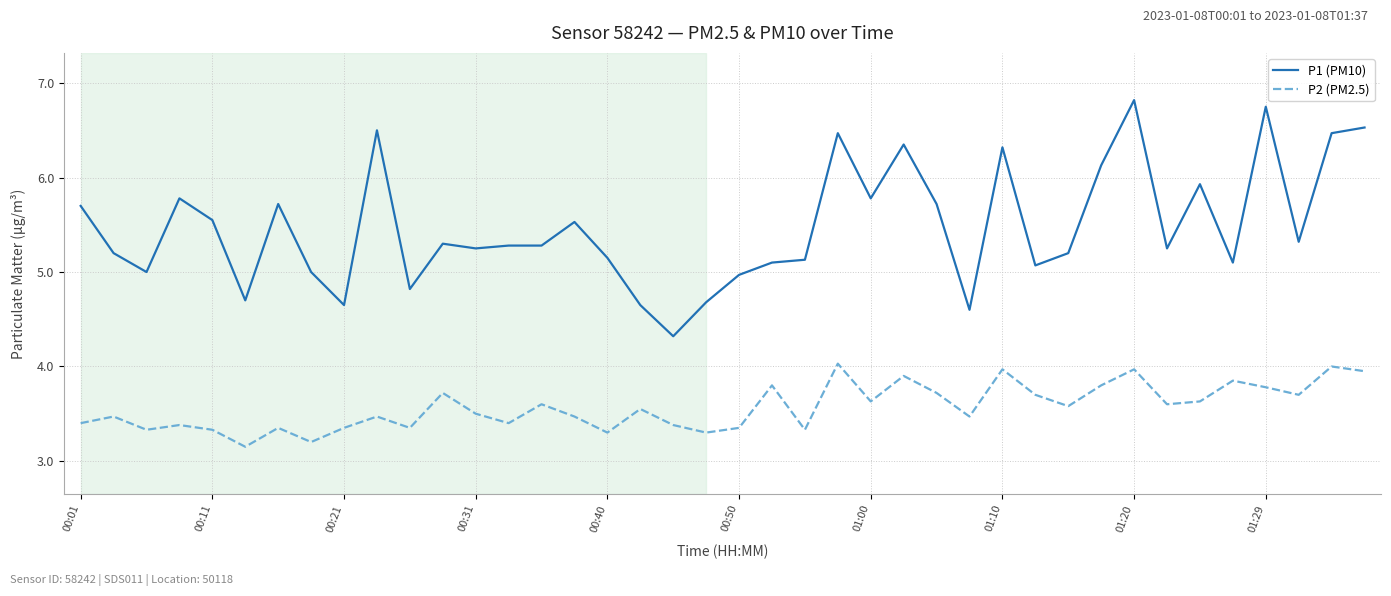

Rank the series by their maximum value, from lowest to highest.

P2 (PM2.5), P1 (PM10)